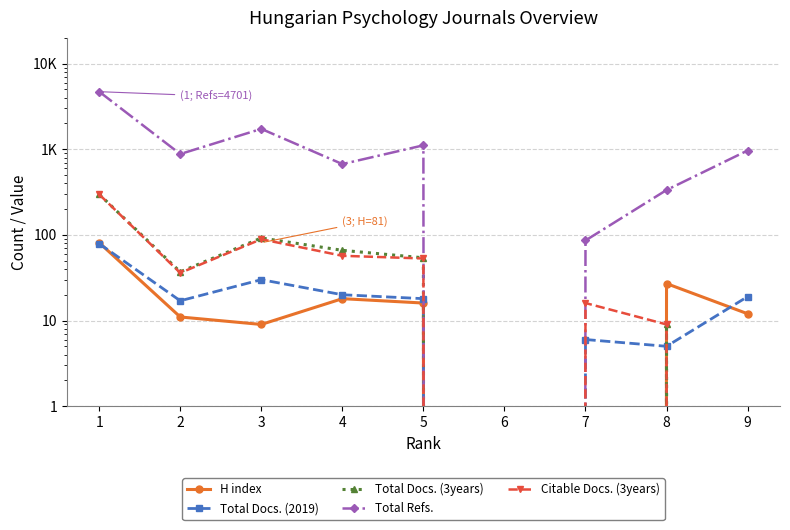

Which series has the widest spread of values?

Total Refs.